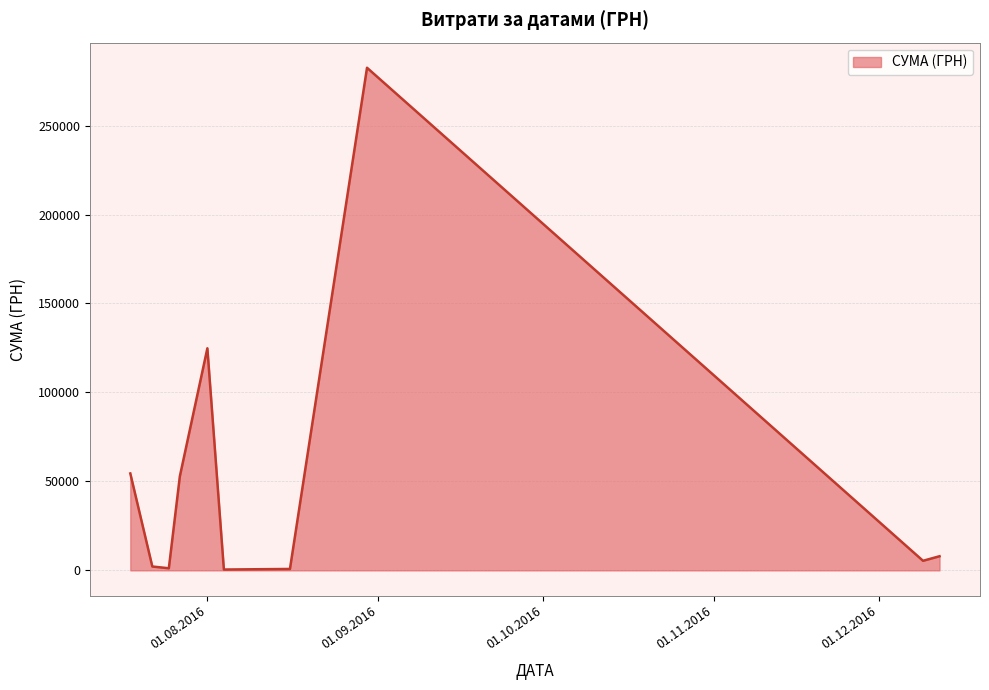

Does the chart display data point markers on the line(s)?

No